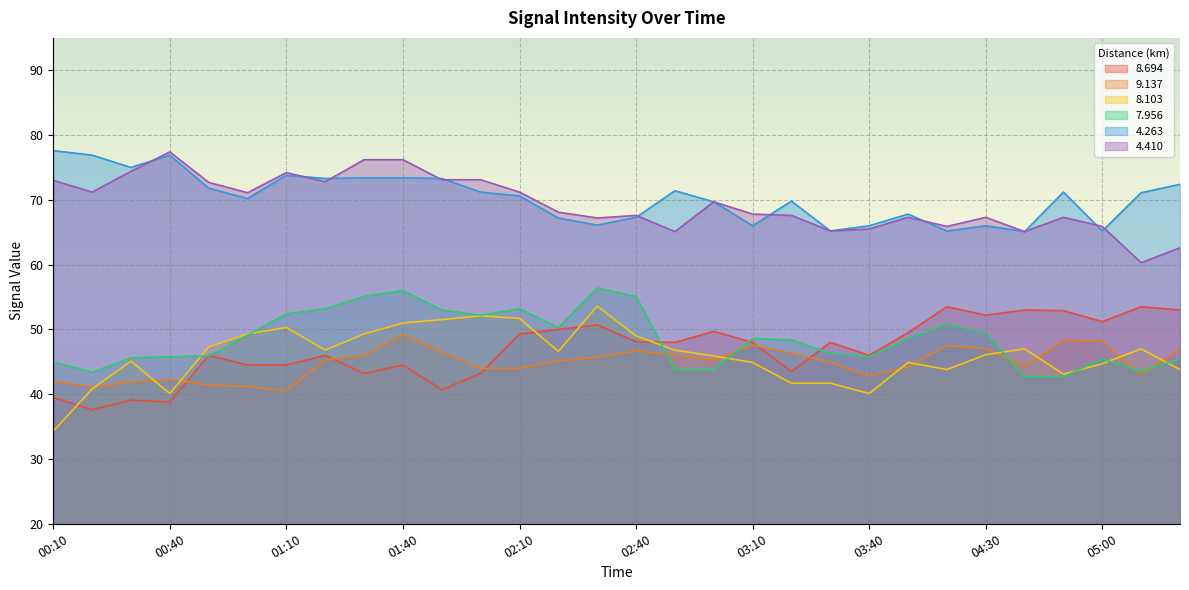

What is the label of the 24th point from the left?

04:00